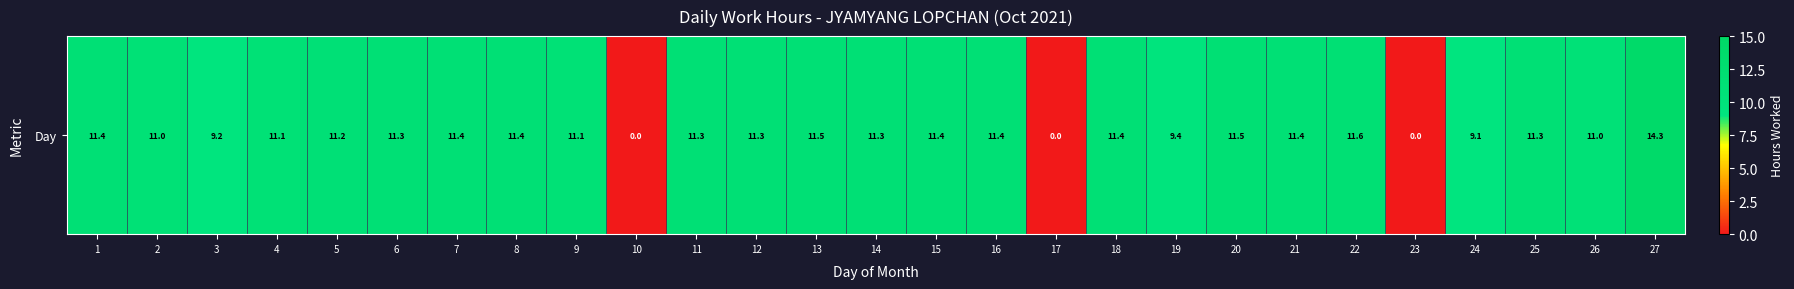

Rank the categories by value from highest to lowest.

27, 22, 20, 13, 16, 8, 1, 18, 21, 7, 15, 14, 25, 11, 12, 6, 5, 4, 9, 2, 26, 19, 3, 24, 10, 17, 23